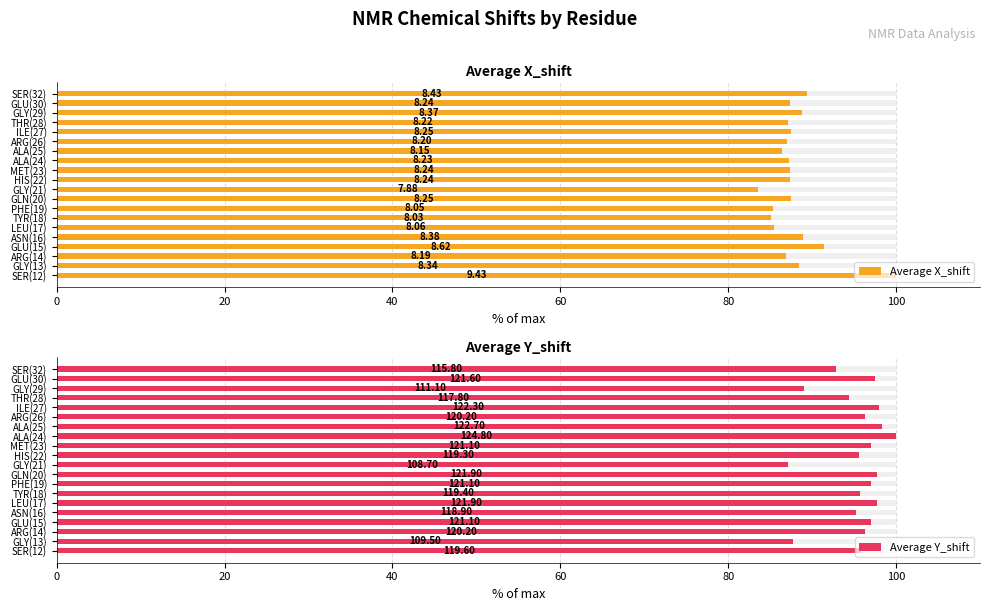

Reading left to right, what are all the values shown in this chart?

Average X_shift: 100.0	88.4	86.9	91.4	88.9	85.5	85.2	85.4	87.5	83.6	87.4	87.4	87.3	86.4	87.0	87.5	87.2	88.8	87.4	89.4
Average Y_shift: 95.8	87.7	96.3	97.0	95.3	97.7	95.7	97.0	97.7	87.1	95.6	97.0	100.0	98.3	96.3	98.0	94.4	89.0	97.4	92.8